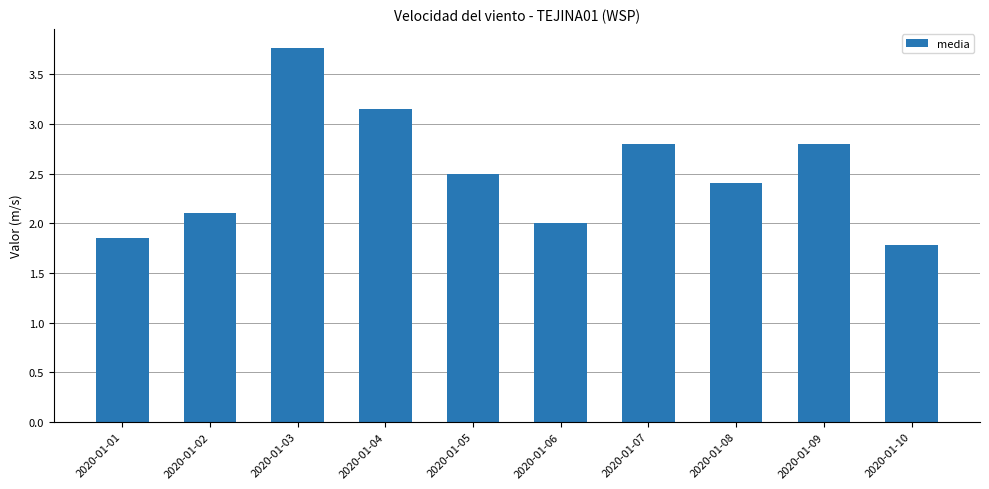

What is the ratio of the value at 2020-01-01 to the value at 2020-01-02?

0.9